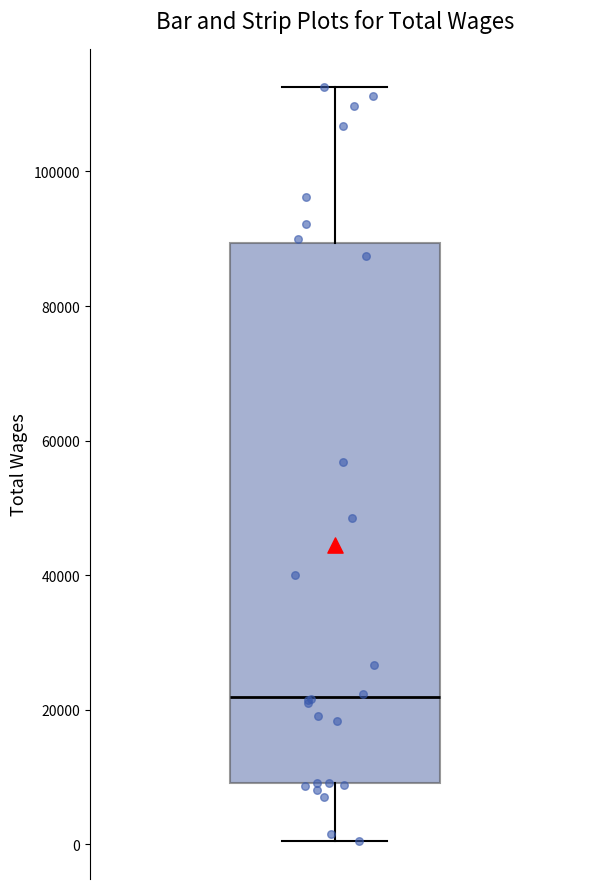

Read this box plot against the y-axis: the position of the median line, the range covered by the box, and the ends of both whiskers. The values are not printed on the chart, so give them approximately, as read against the axis.

median 22000, box 10000 to 90000, whiskers 0 to 112000